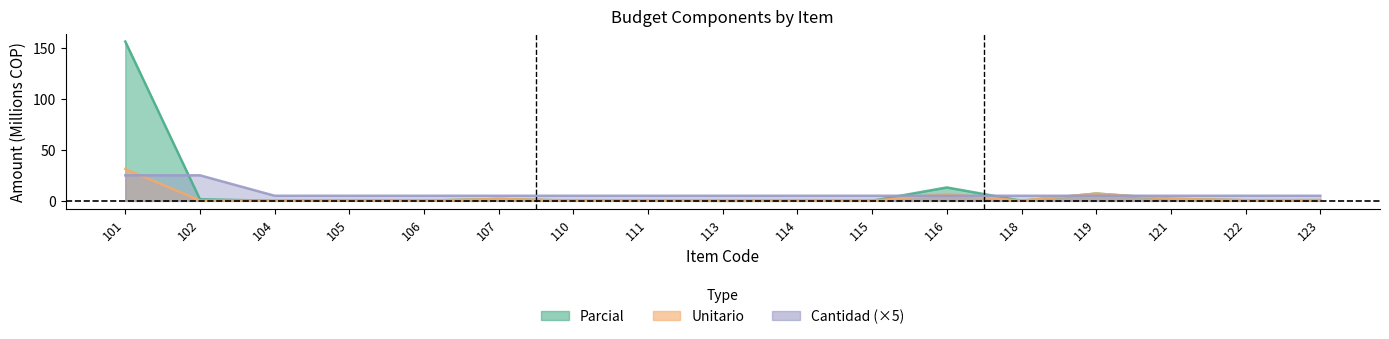

Rank the series by their maximum value, from lowest to highest.

Cantidad, Unitario, Parcial